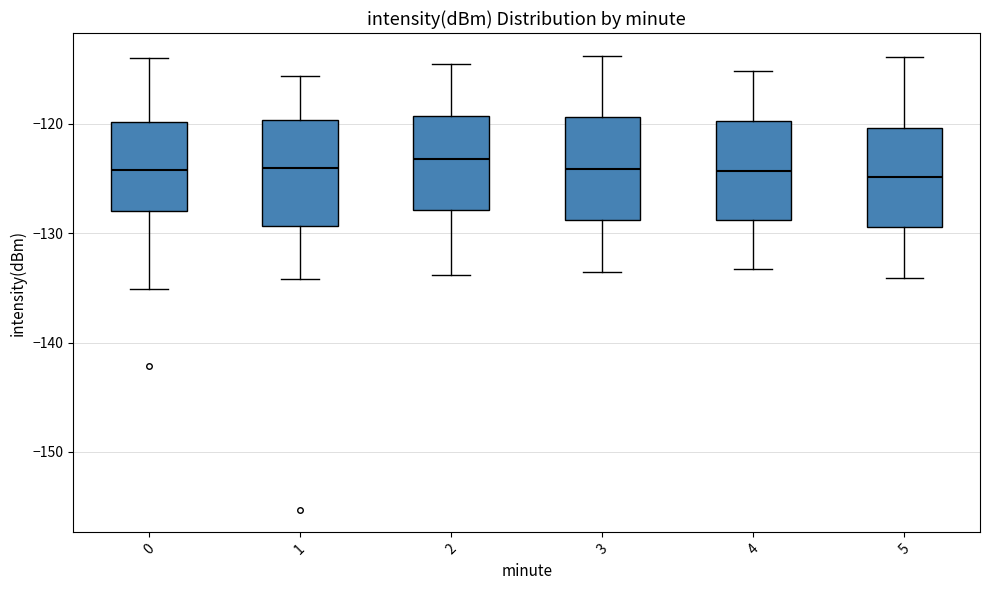

Reading left to right, read every box against the y-axis: the position of its median line, the range the box covers, and the ends of its whiskers. The values are not printed on the chart, so give them approximately, as read against the axis.

0: median -124, box -128 to -120, whiskers -135 to -114
1: median -124, box -129 to -120, whiskers -134 to -116
2: median -123, box -128 to -119, whiskers -134 to -115
3: median -124, box -129 to -119, whiskers -134 to -114
4: median -124, box -129 to -120, whiskers -133 to -115
5: median -125, box -129 to -120, whiskers -134 to -114